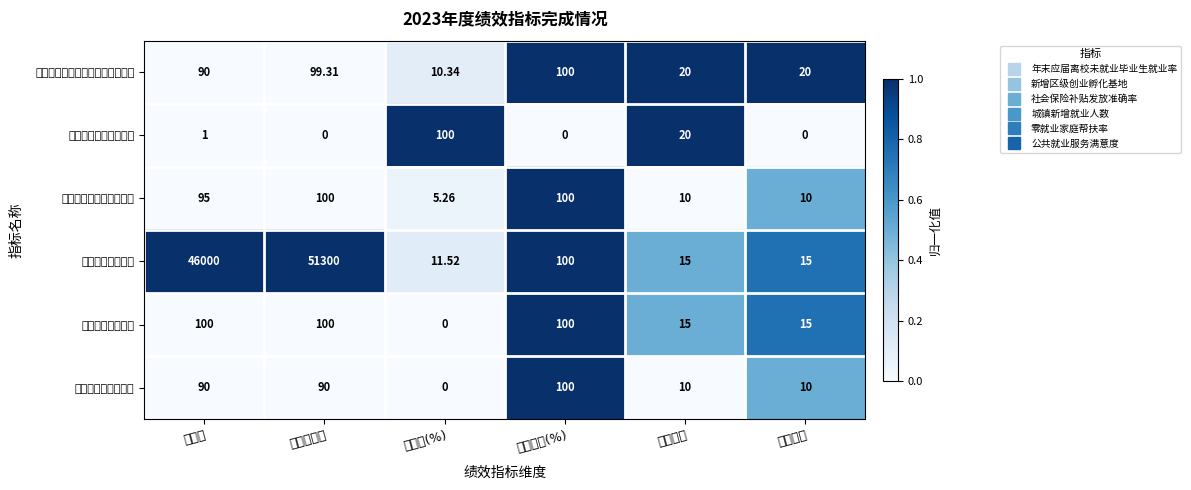

Which series changed the most between 指标值 and 指标权重?

城镇新增就业人数